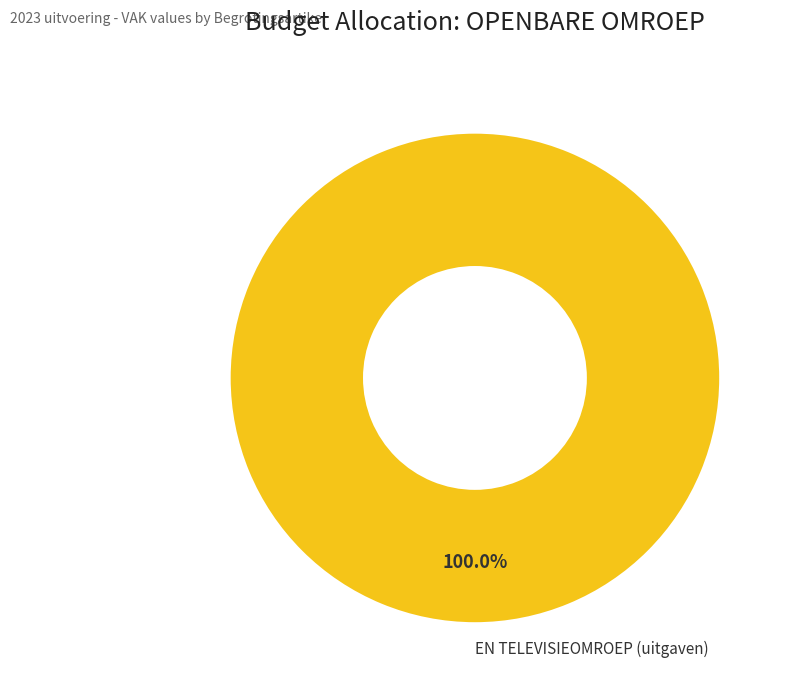

Does any single category account for the majority?

Yes